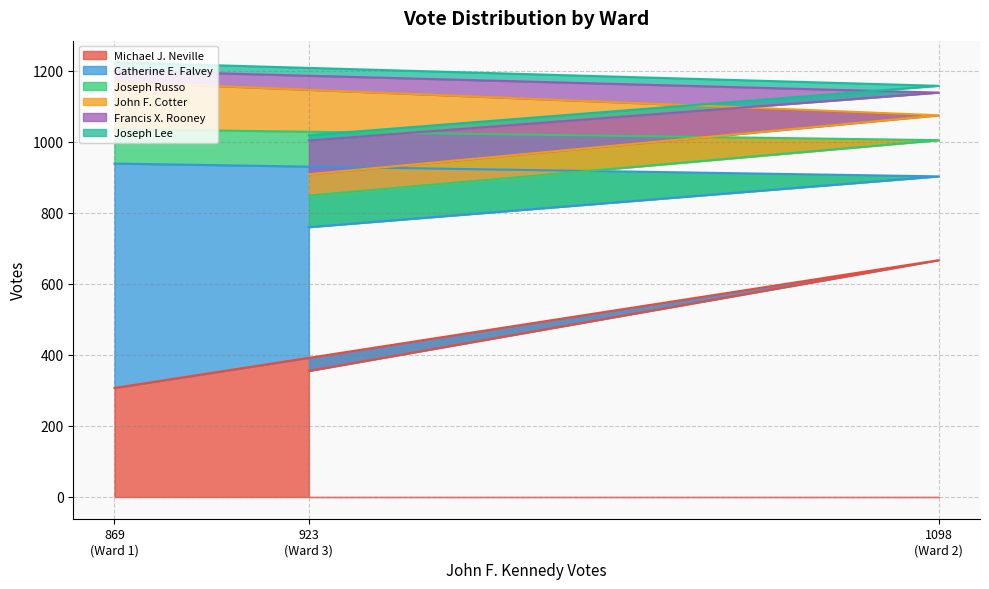

What is the difference between the maximum and minimum values in the Joseph Russo series?

13